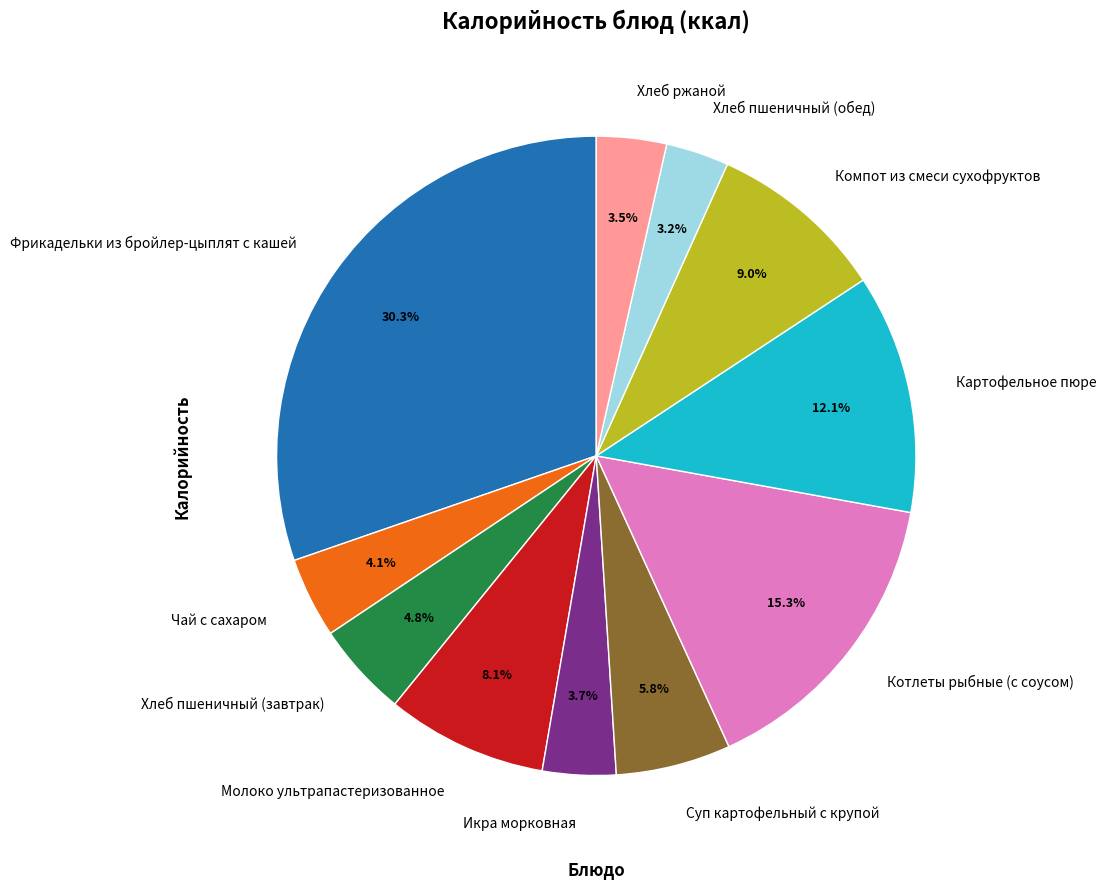

Approximately how many times larger is the value at Суп картофельный с крупой compared to Чай с сахаром?

1.4